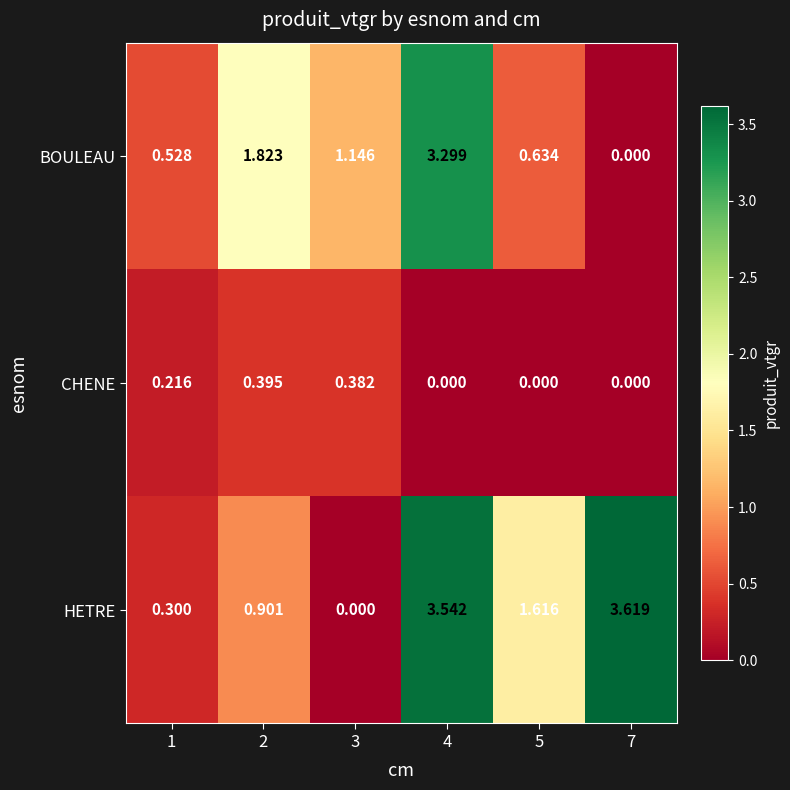

Which series changed the most between 4 and 7?

BOULEAU